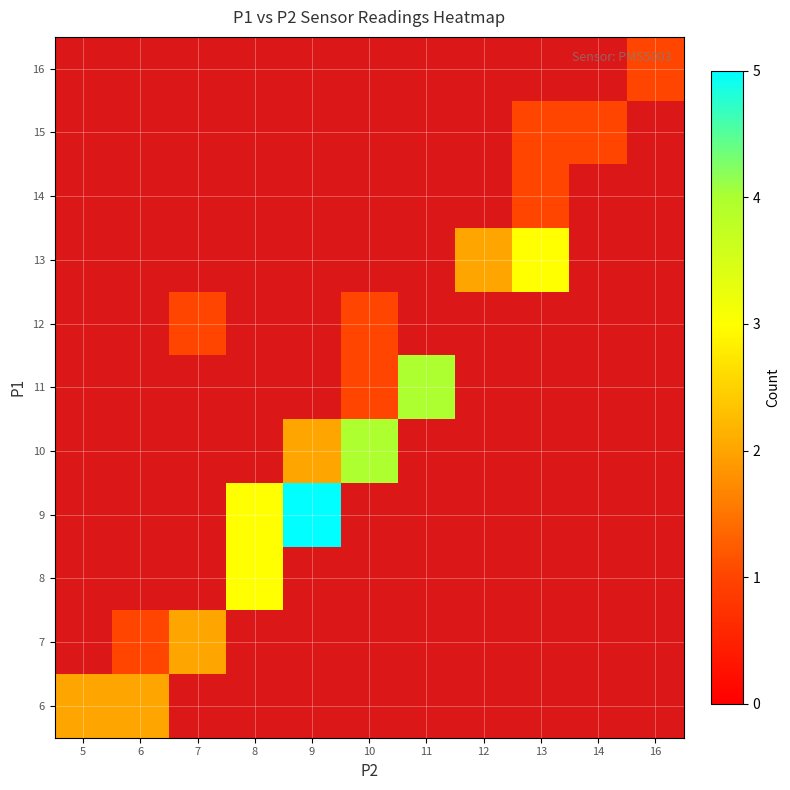

At which category is the sum across all series the highest?

9